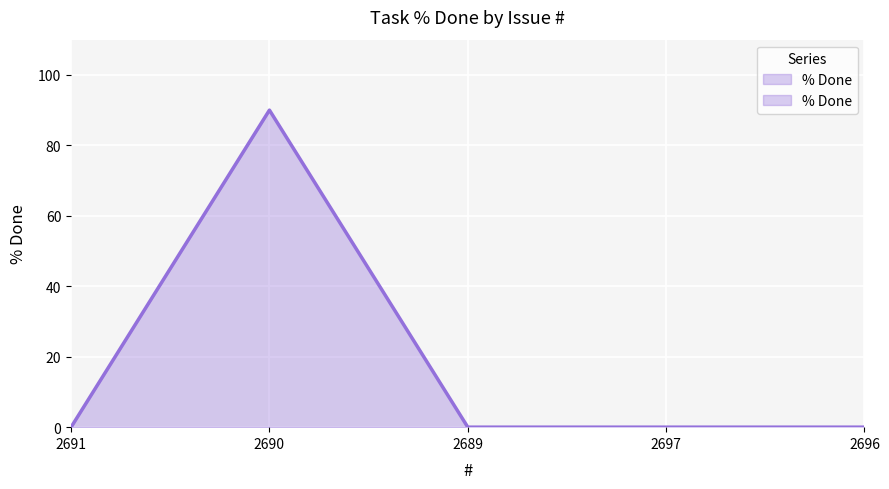

Which category has the highest value across all series?

2690